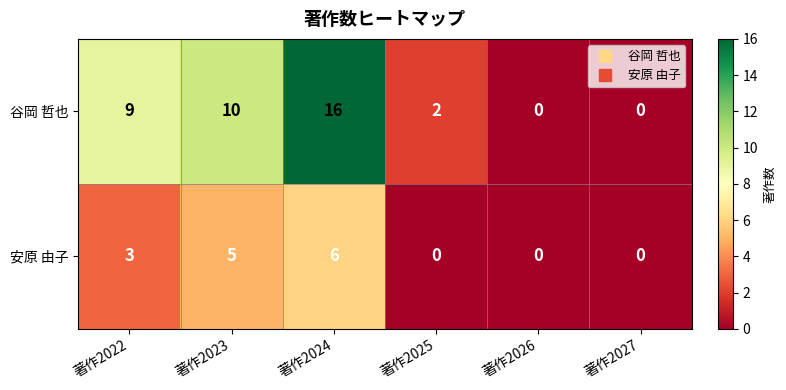

At which label does 谷岡 哲也 reach its peak?

著作2024